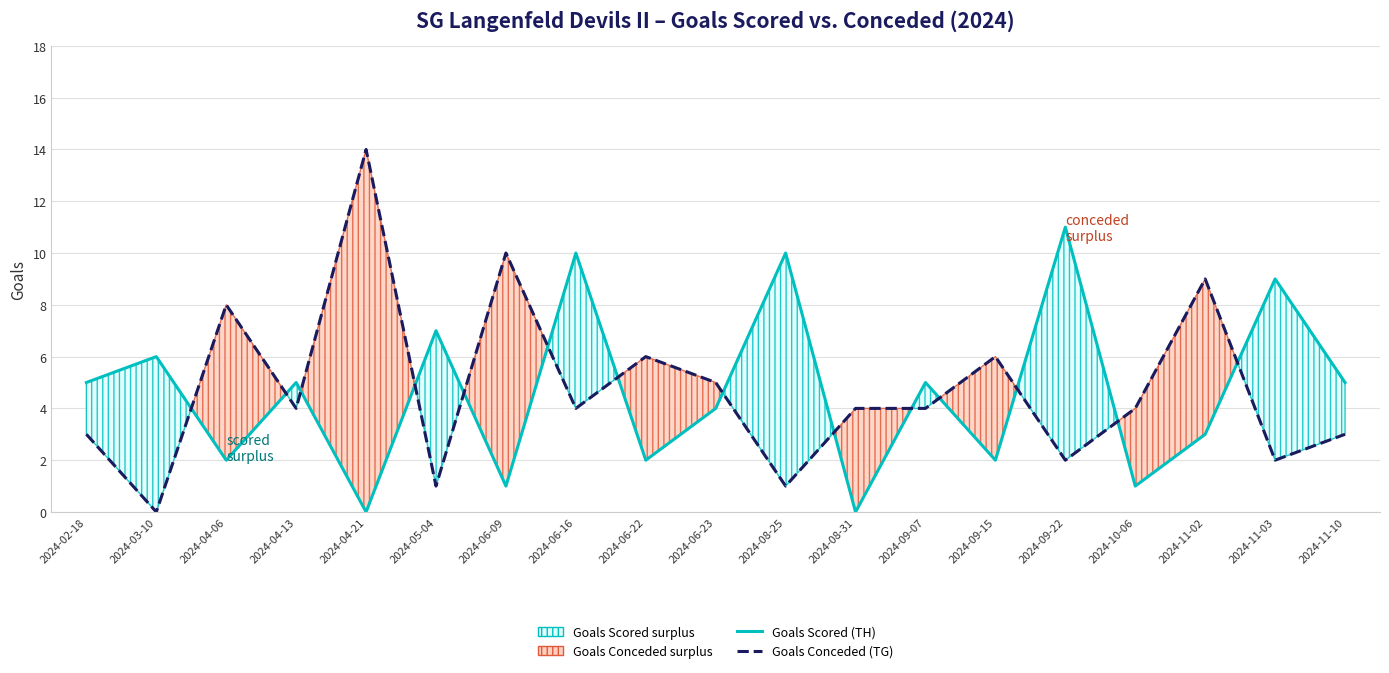

In Goals Conceded (TG), how many points are lower than both neighbors (excluding endpoints)?

7